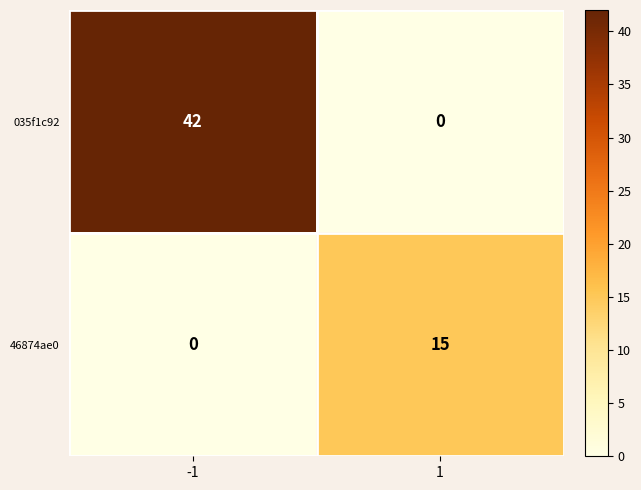

Reading left to right, what are all the values shown in this chart?

035f1c92: 42	0
46874ae0: 0	15